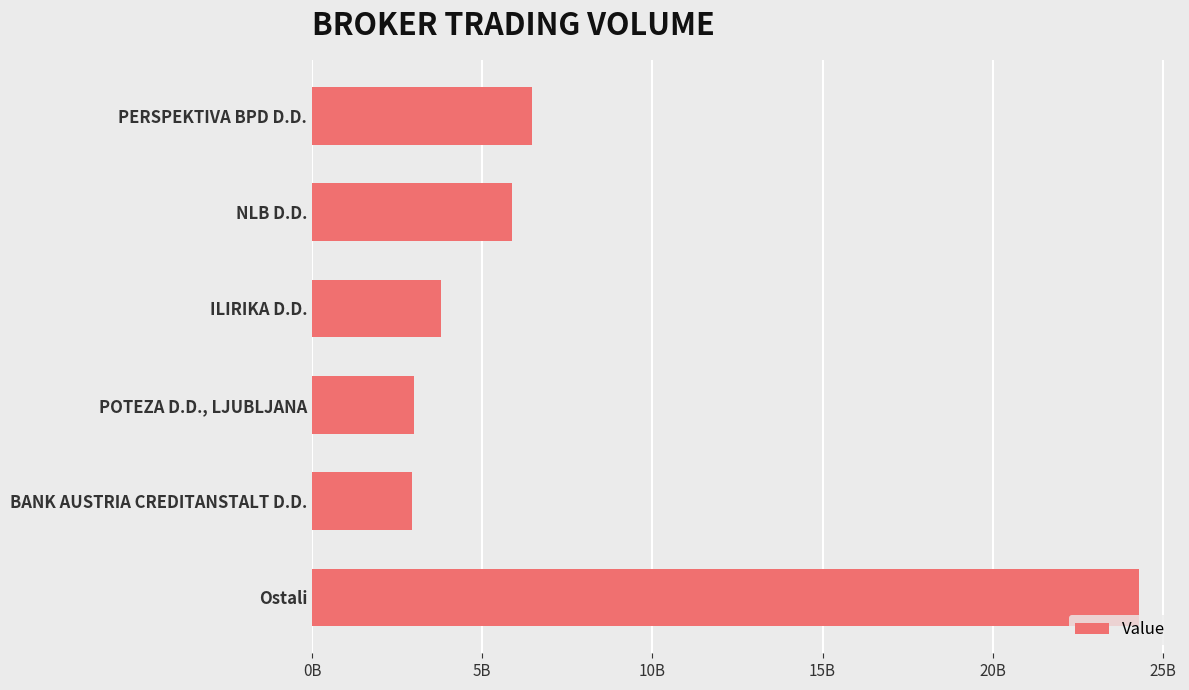

Does the chart contain any negative values?

No